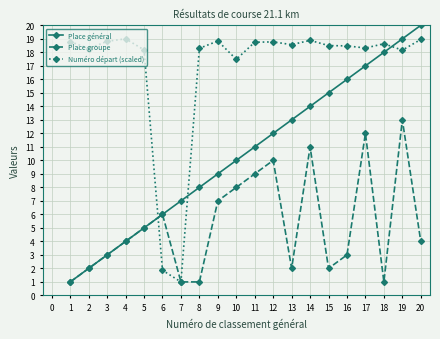

Between 8 and 9, which series saw the biggest shift?

Place groupe